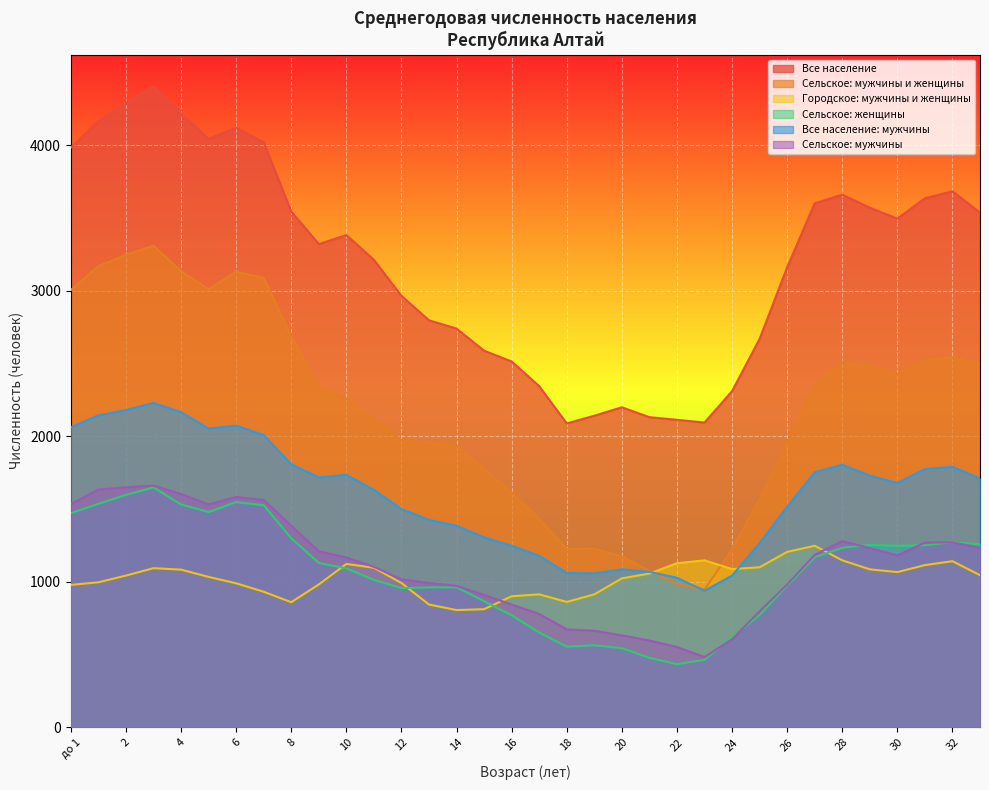

What position from the left is 4?

5